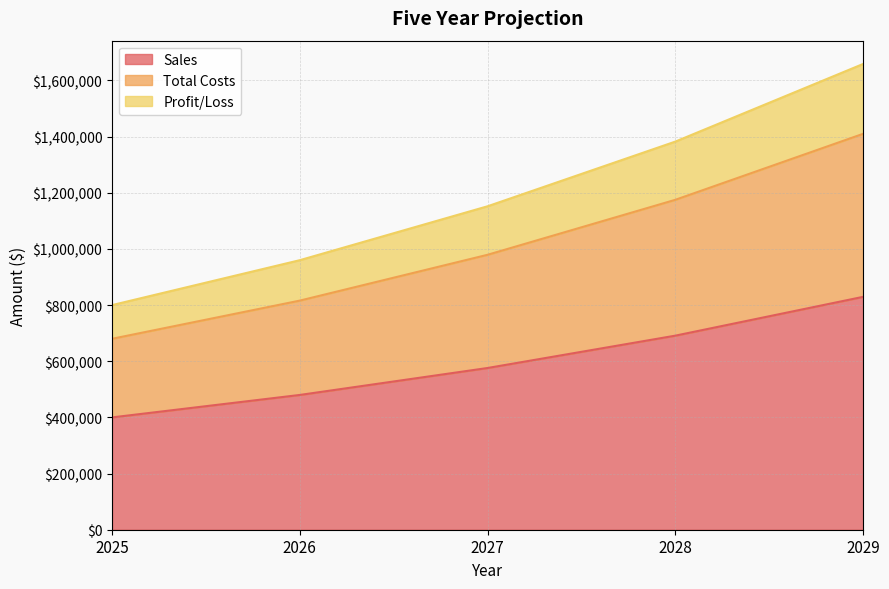

What is the lowest value of the Sales series?

400000